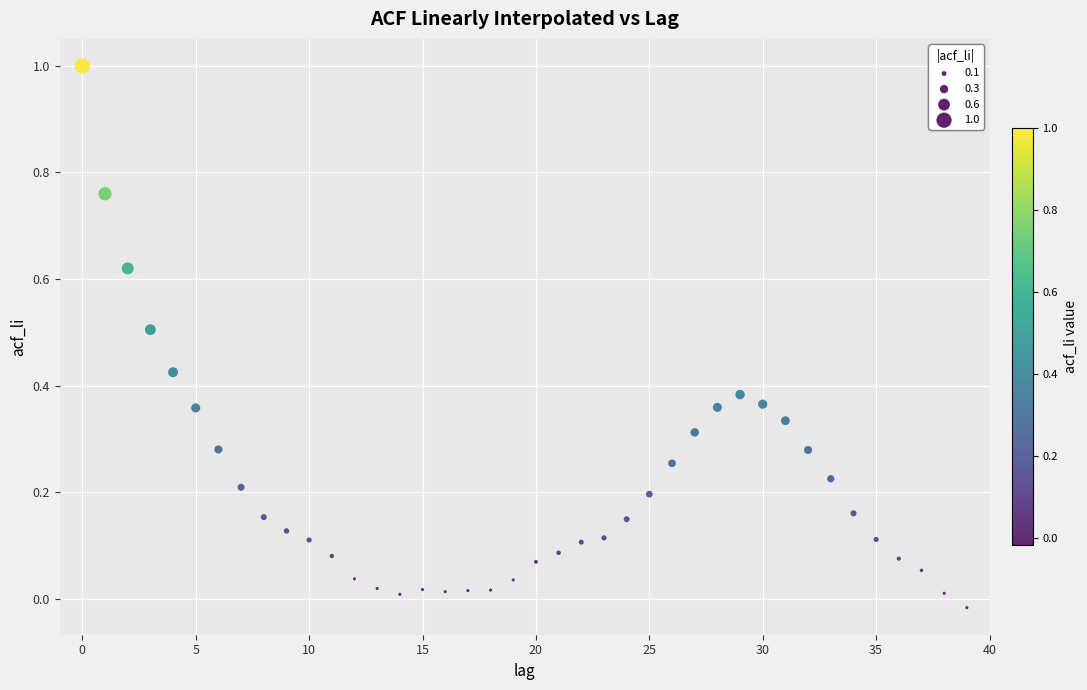

What is the range of Y values (max minus min)?

1.0